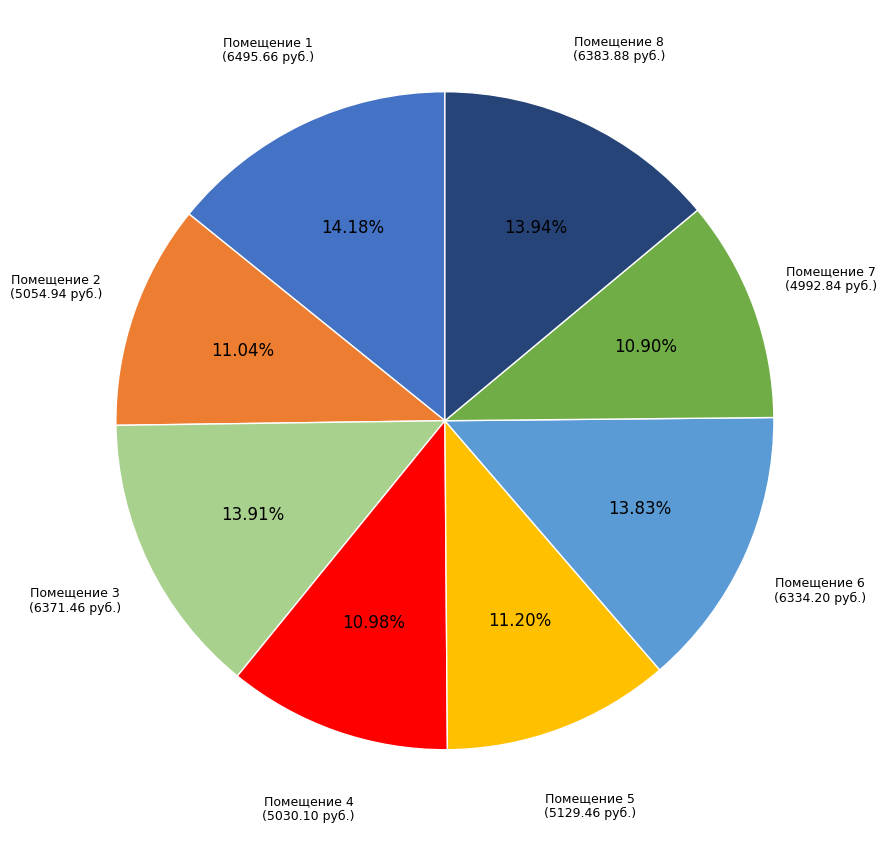

Is Помещение 5 the majority of the pie?

No